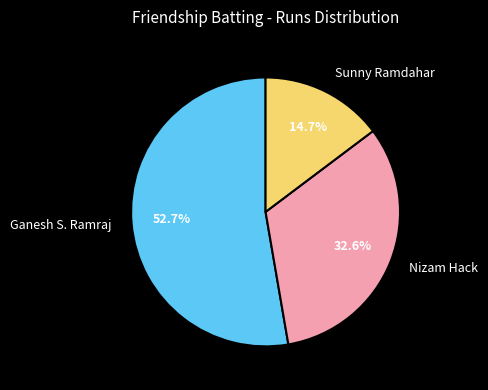

The Ganesh S. Ramraj slice represents 53% of the pie. True or false?

True